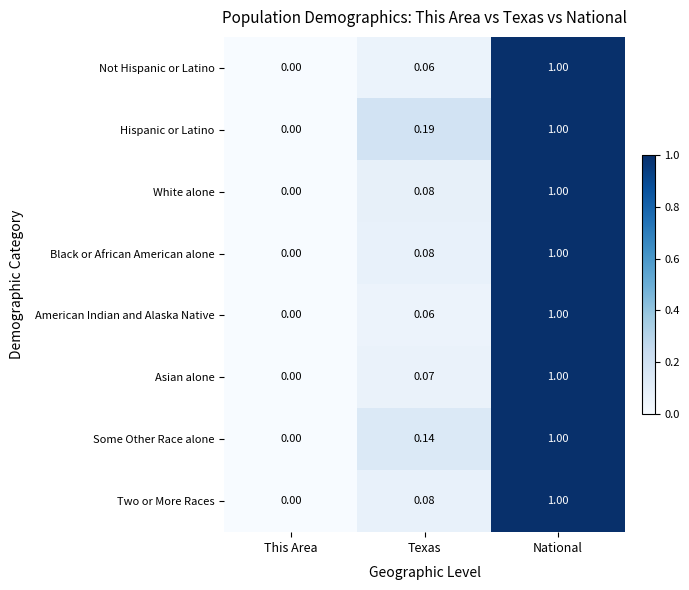

Which category has the highest value across all series?

National